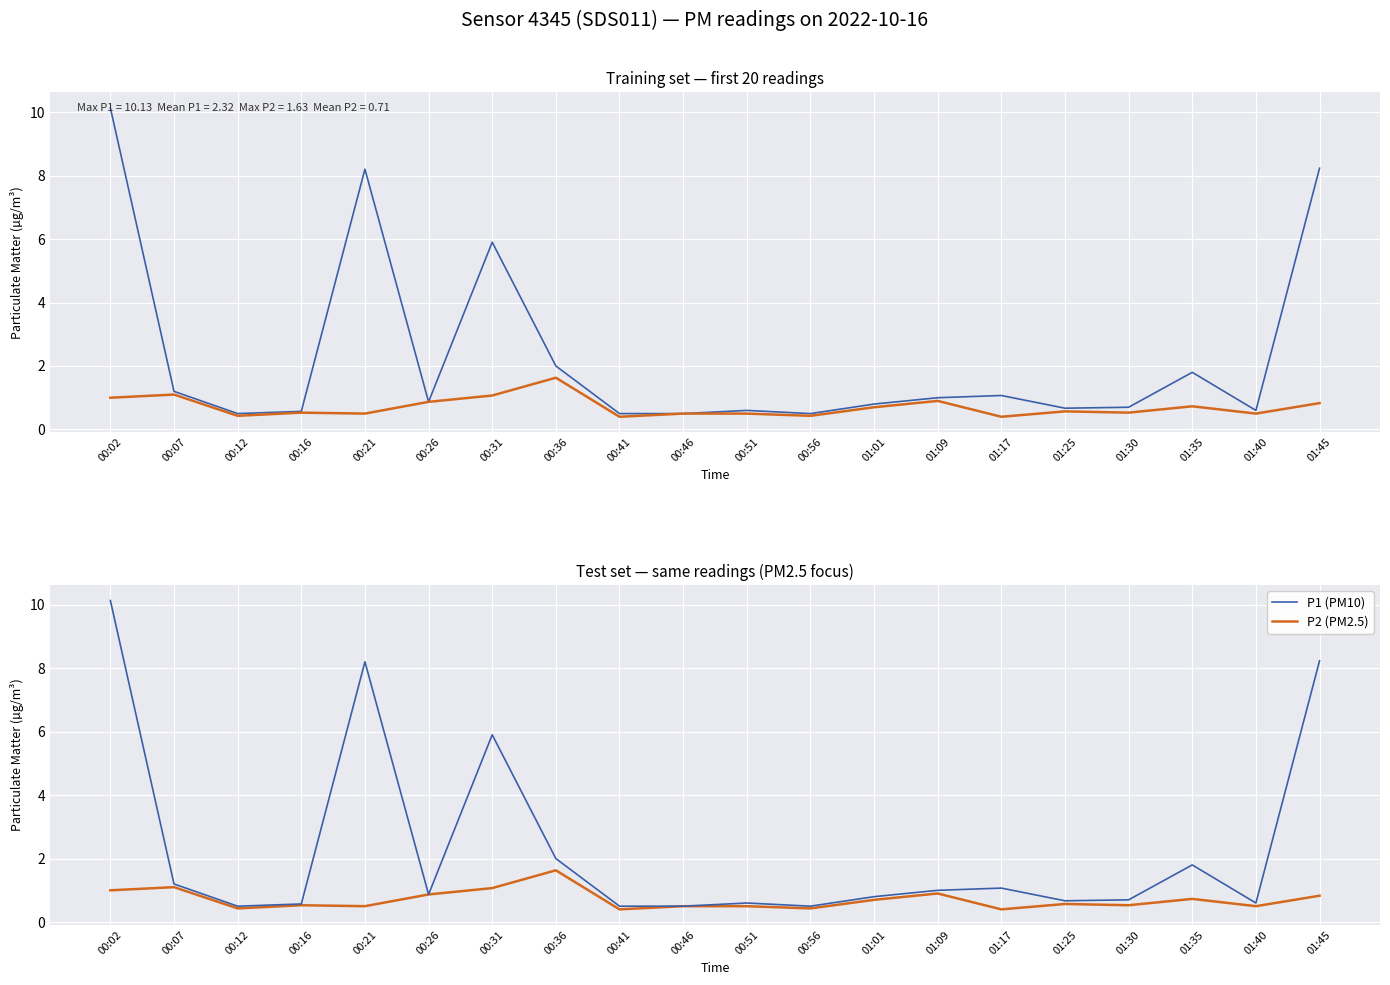

Is it true that P2 (PM2.5) equals 1.6 at 00:36?

True